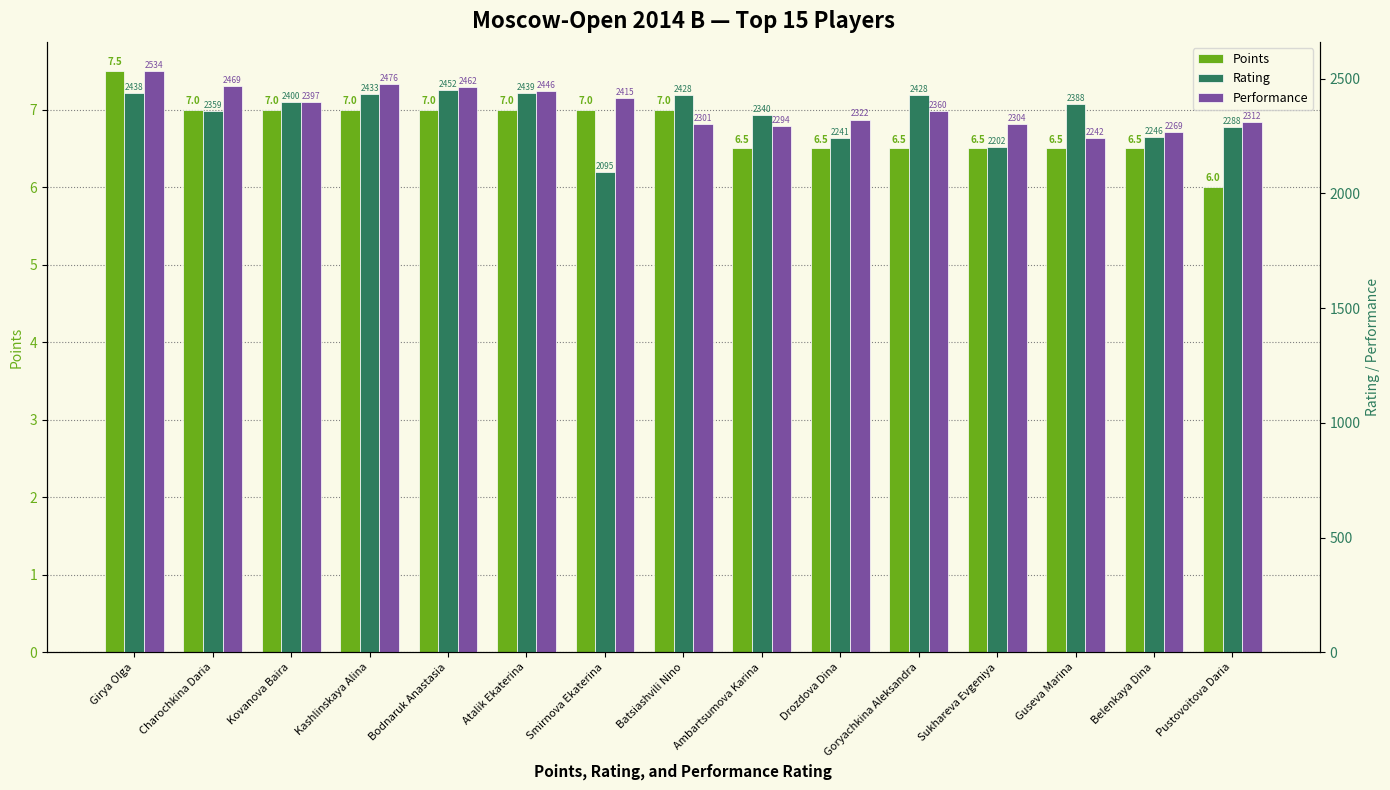

Reading left to right, list all the values displayed in this chart.

Points: 7.5	7.0	7.0	7.0	7.0	7.0	7.0	7.0	6.5	6.5	6.5	6.5	6.5	6.5	6.0
Rating: 2438.0	2359.0	2400.0	2433.0	2452.0	2439.0	2095.0	2428.0	2340.0	2241.0	2428.0	2202.0	2388.0	2246.0	2288.0
Performance: 2534.0	2469.0	2397.0	2476.0	2462.0	2446.0	2415.0	2301.0	2294.0	2322.0	2360.0	2304.0	2242.0	2269.0	2312.0